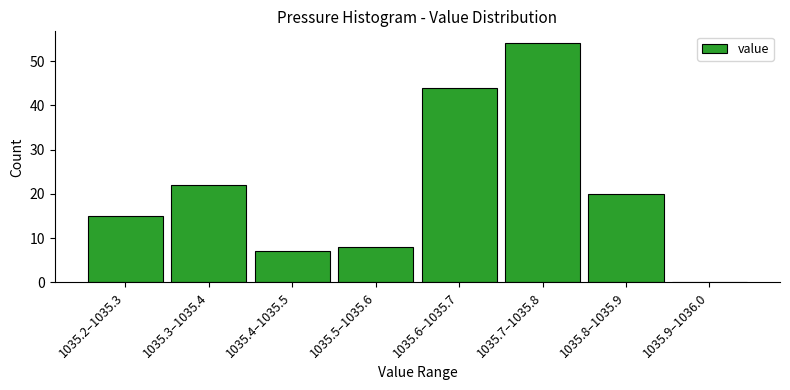

Reading left to right, list all the values displayed in this chart.

1035.2–1035.3=15	1035.3–1035.4=22	1035.4–1035.5=7	1035.5–1035.6=8	1035.6–1035.7=44	1035.7–1035.8=54	1035.8–1035.9=20	1035.9–1036.0=0